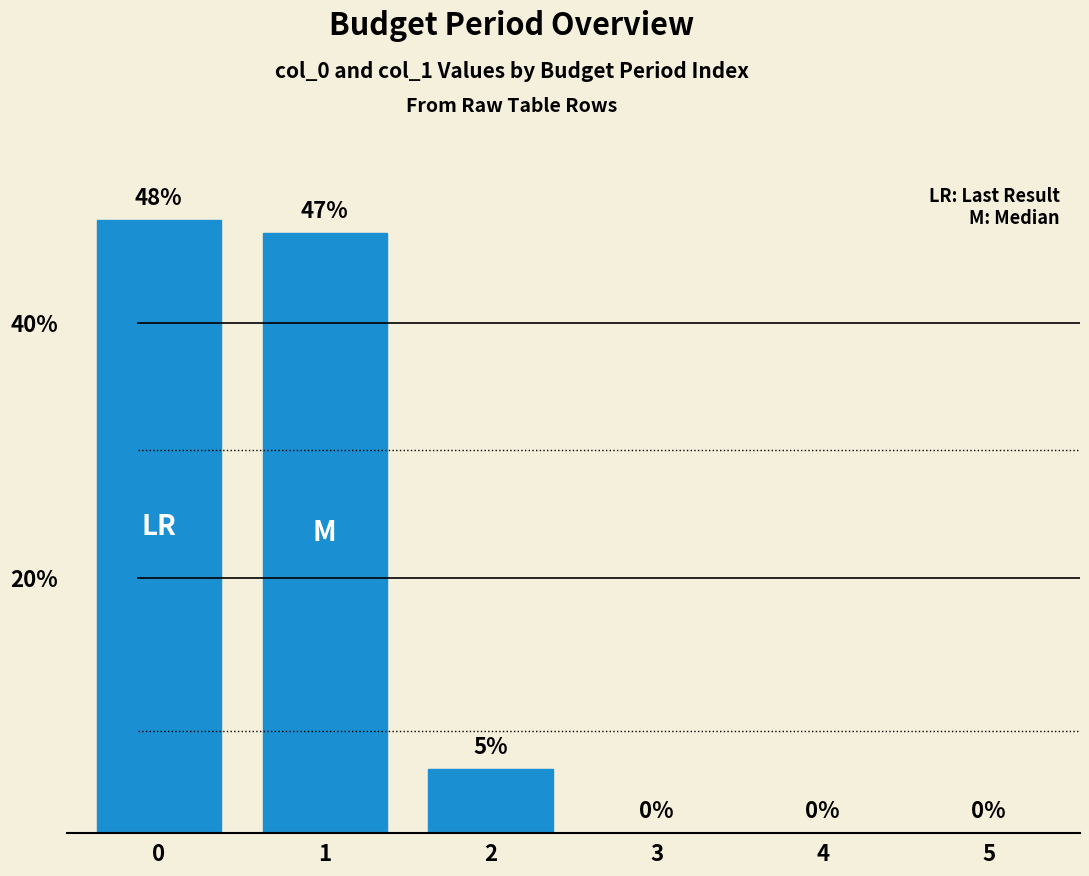

Are the bars horizontal?

No